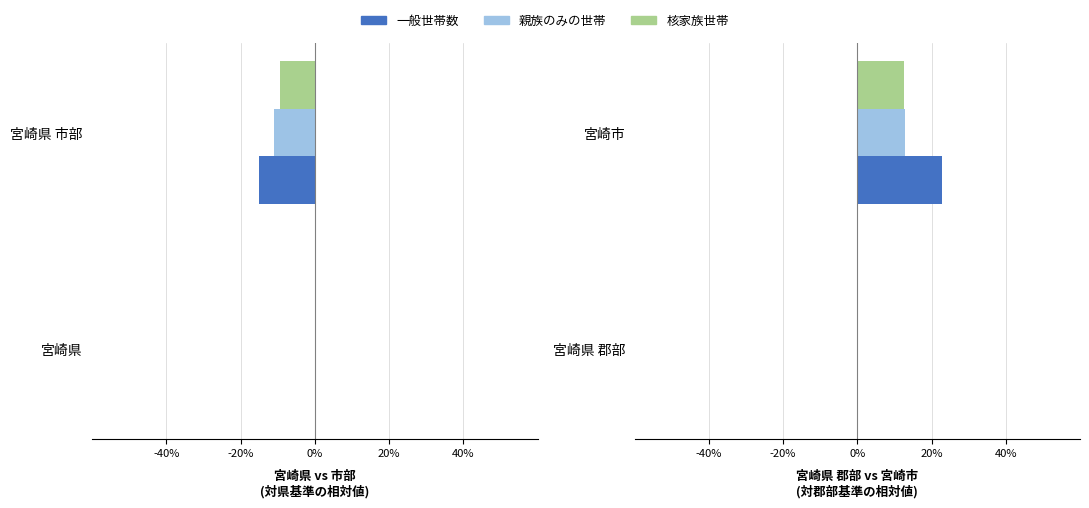

At how many categories does at least one series exceed 6?

1